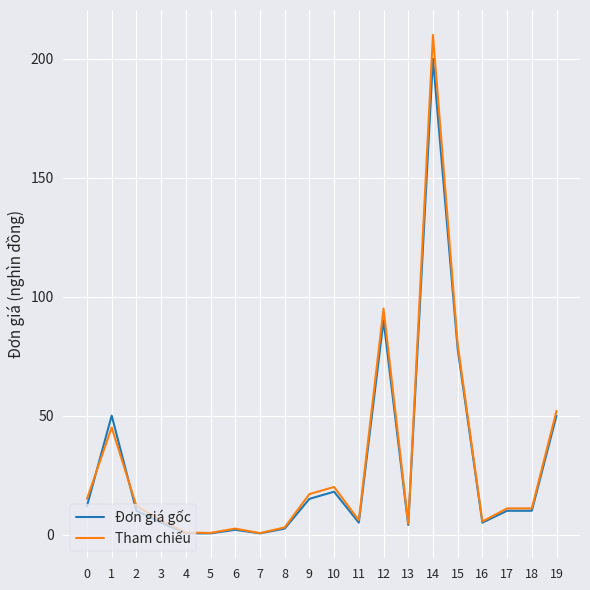

Which series has the largest range (max minus min)?

Tham chiếu